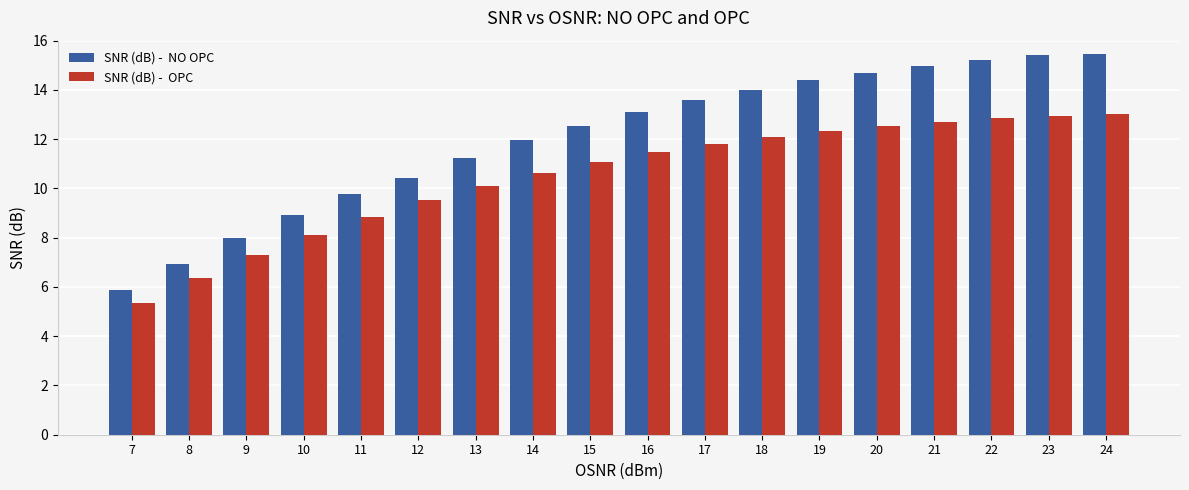

What is the total value across all series at 19?

26.7